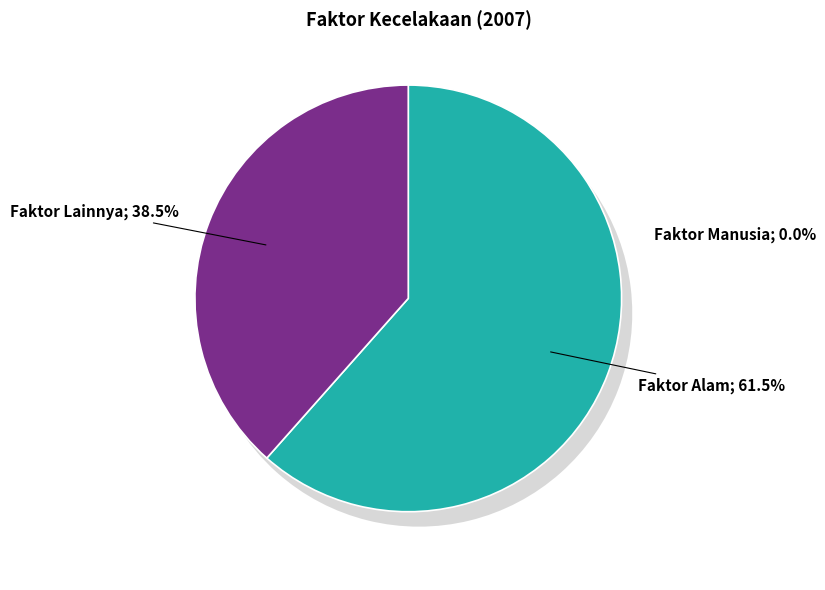

True or false: Faktor Manusia accounts for 5% of the total.

False